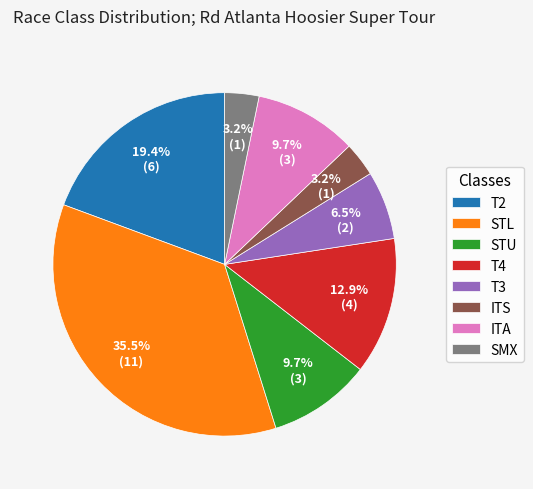

Between T3 and T4, which is larger?

T4